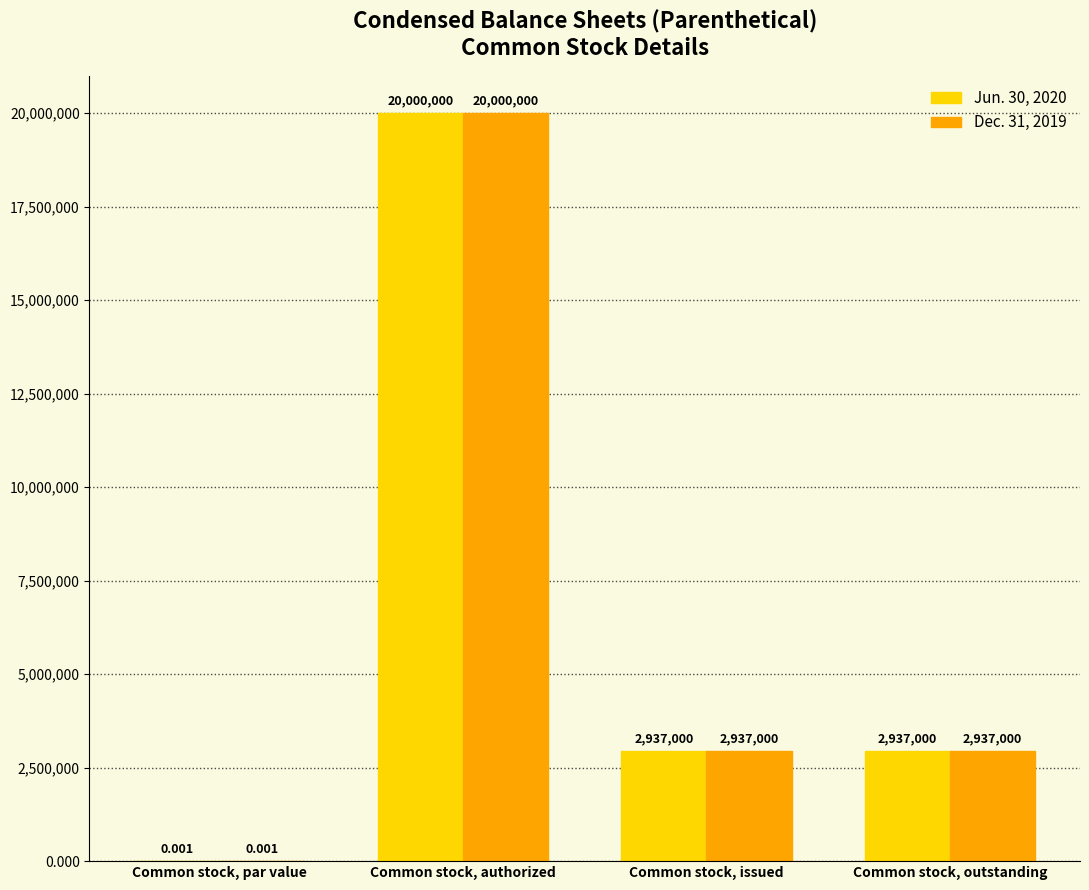

Is the value of Dec. 31, 2019 at Common stock, issued greater than the value of Jun. 30, 2020 at Common stock, par value?

Yes